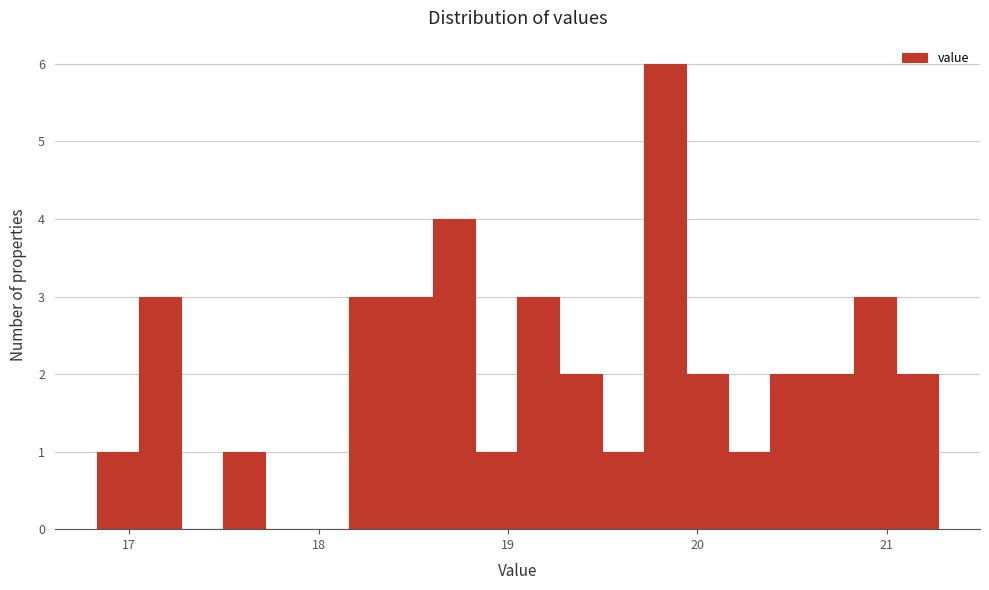

Around what value on the x-axis is the tallest bar? Give the approximate position of its centre, as read against the axis.

19.8